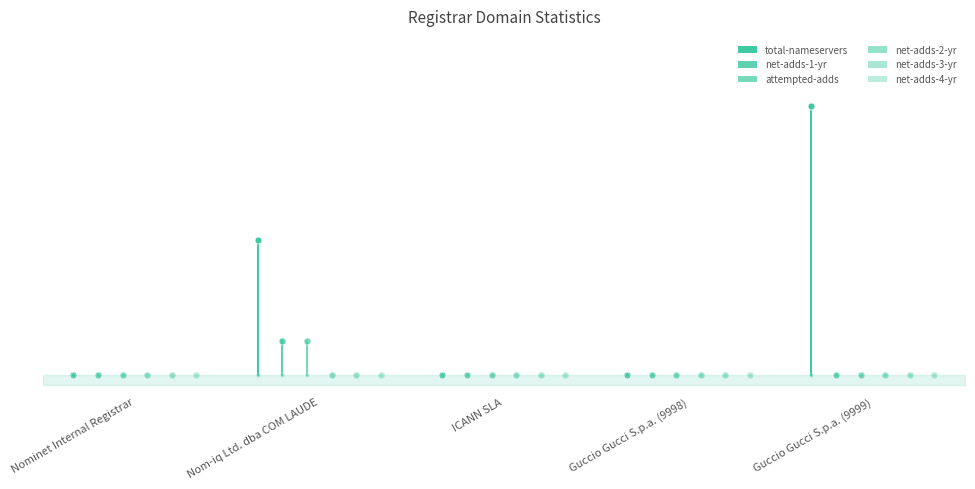

How many data points in attempted-adds are above 0?

1